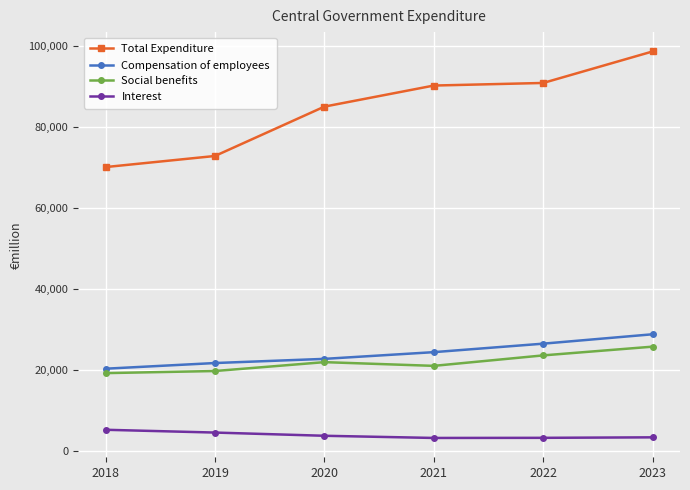

Is this an area chart (filled region under the line)?

No